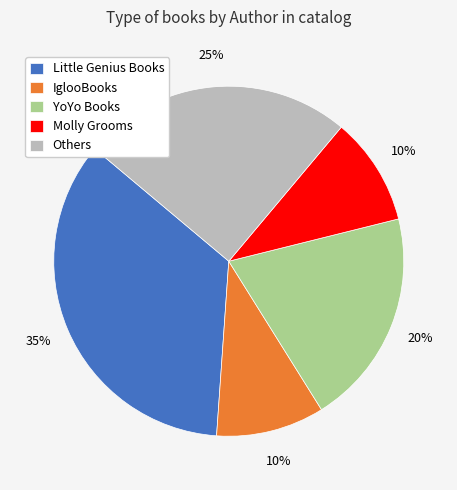

Combined, do IglooBooks and Little Genius Books account for over 50%?

No